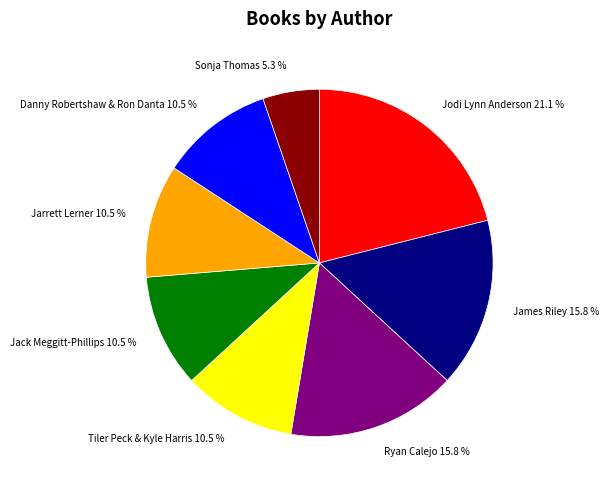

What percentage do Sonja Thomas and James Riley together represent?

21.1%